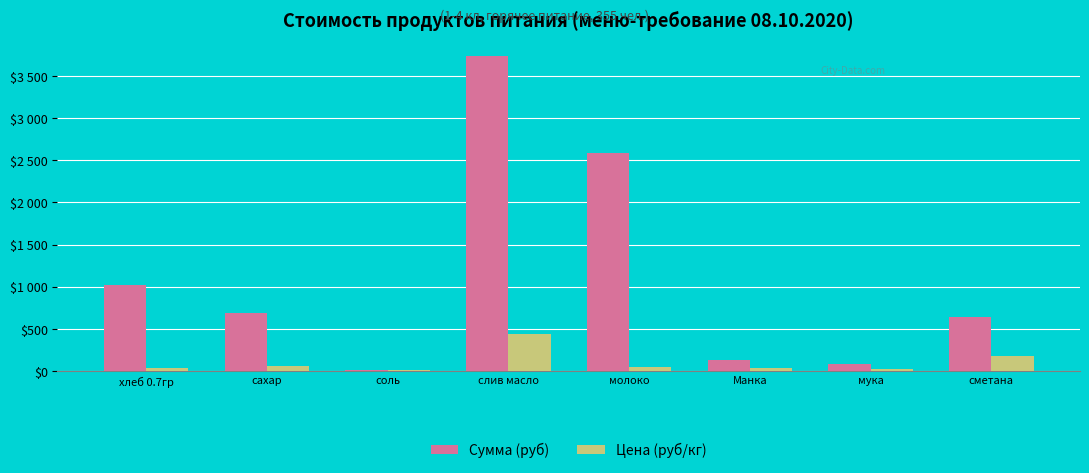

Rank the categories by Цена (руб/кг) value from lowest to highest.

соль, мука, хлеб 0.7гр, Манка, молоко, сахар, сметана, слив масло